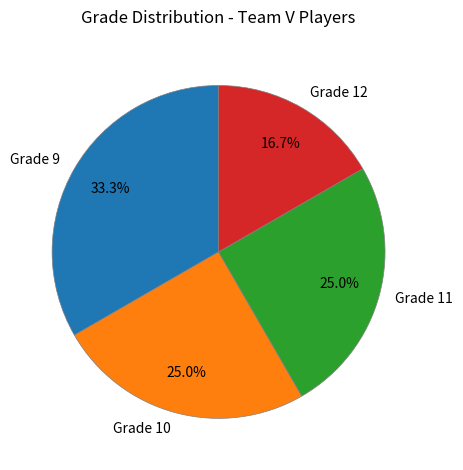

What is the smallest slice in the pie chart?

Grade 12